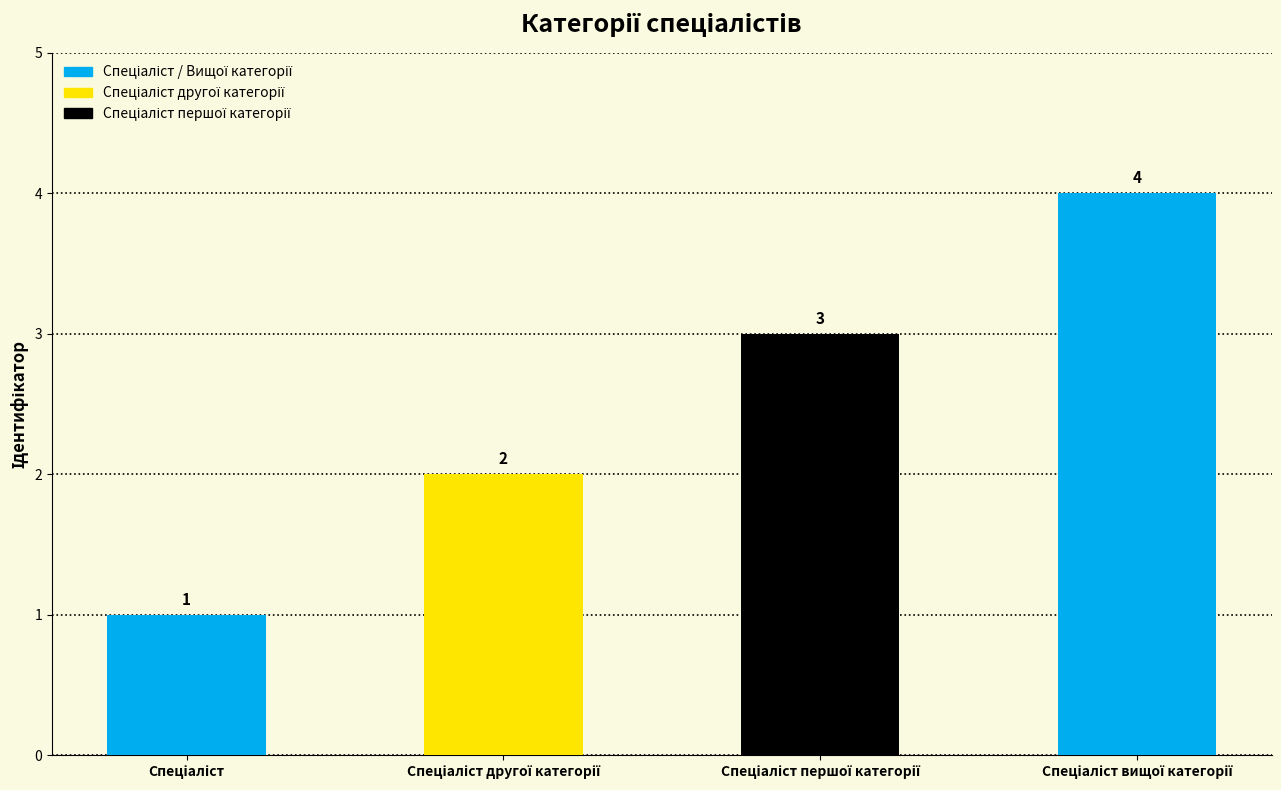

What is the value of the 1st bar from the left?

1